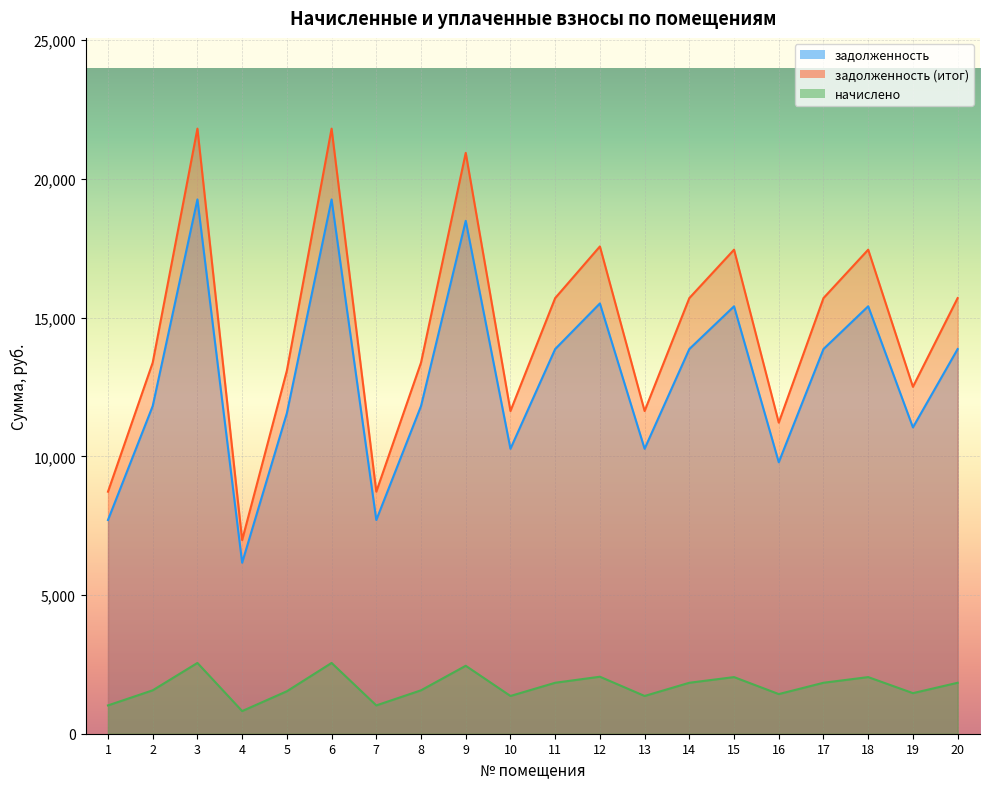

Is the value of задолженность (итог) at 13 greater than the value of задолженность at 14?

No